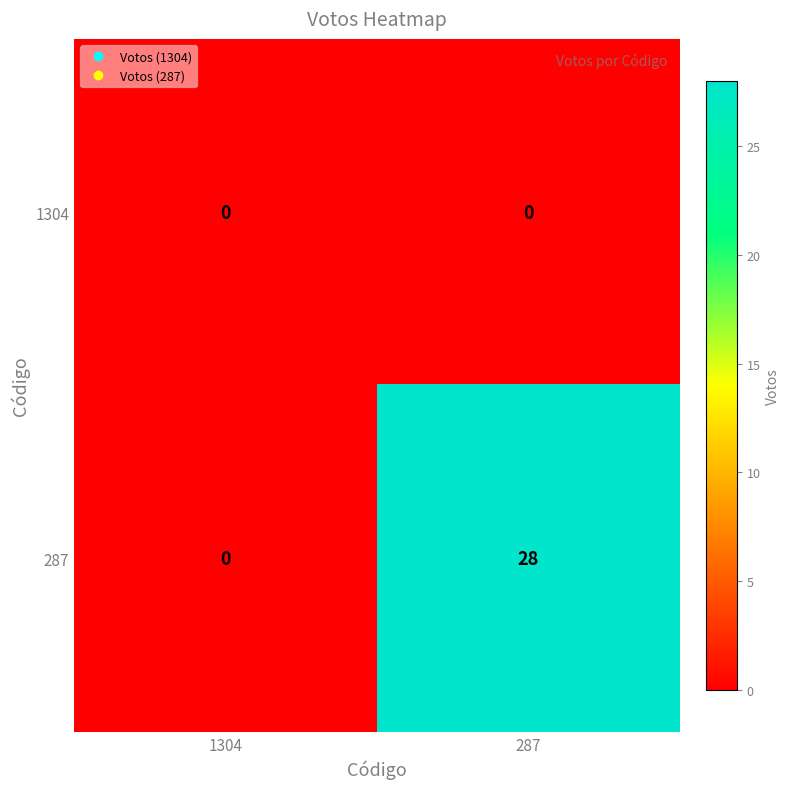

Reading left to right, transcribe all the data shown in this chart.

1304: 1304=0	287=0
287: 1304=0	287=28